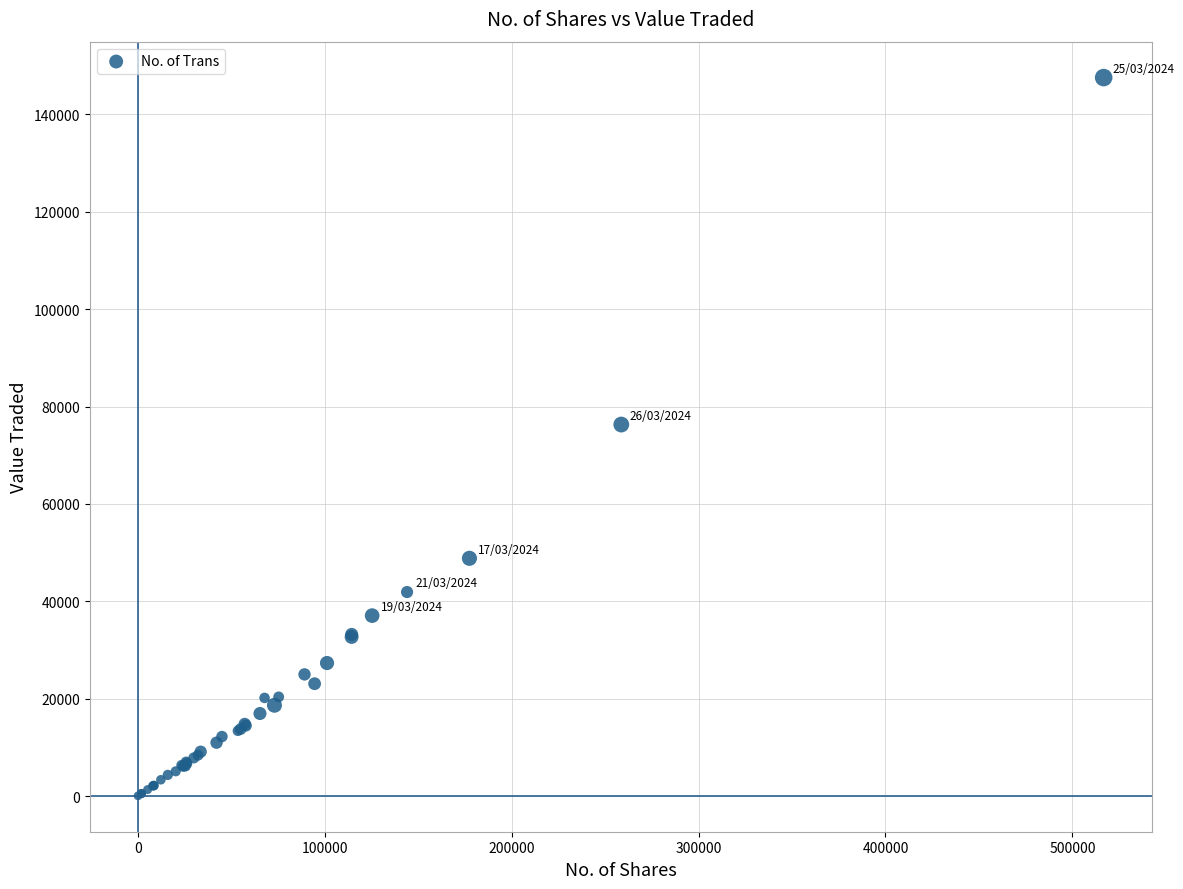

What Y value in the scatter plot is closest to 73802?

76297